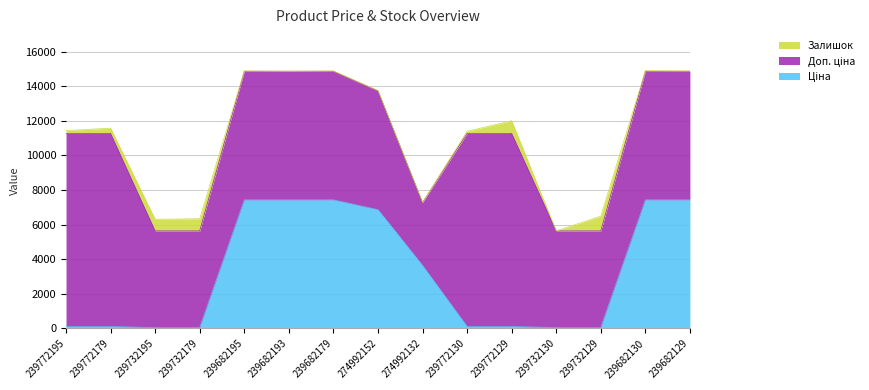

At which label does Ціна first exceed 111?

239772195